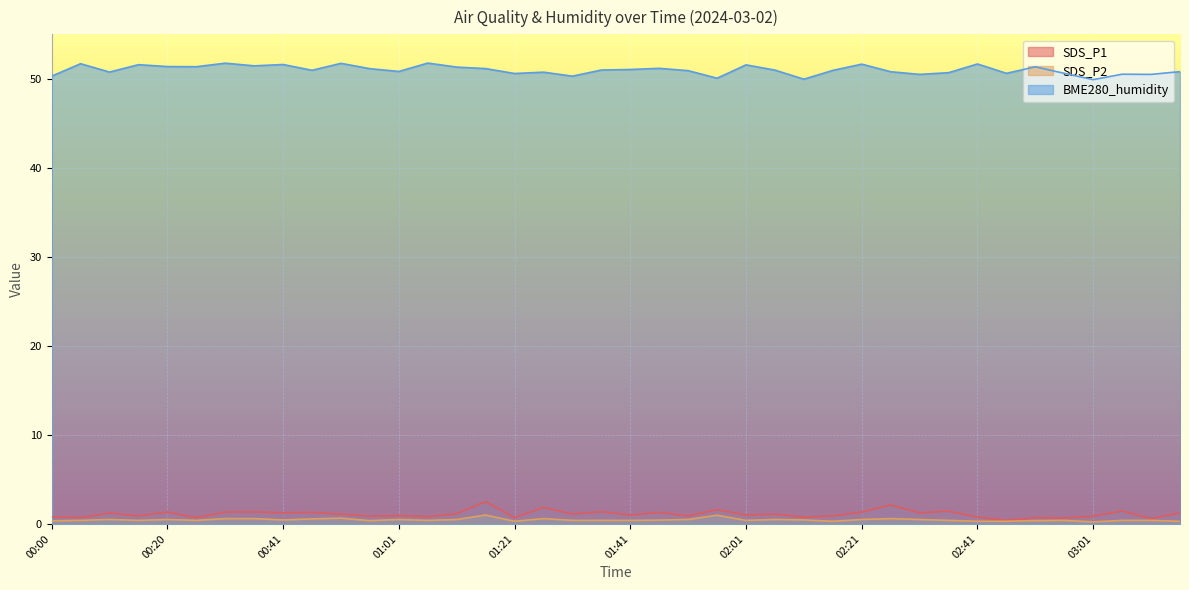

True or false: BME280_humidity and SDS_P1 intersect in this chart.

False